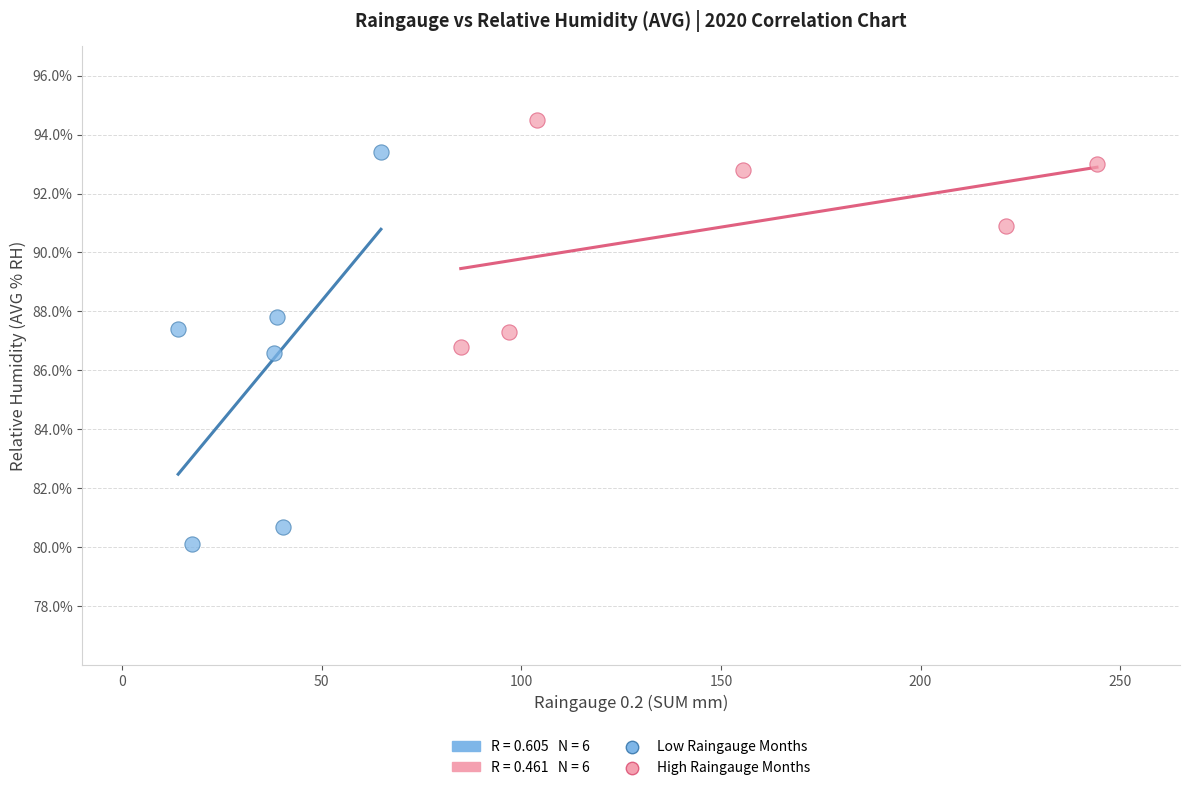

Which series reaches the maximum Y coordinate?

High Raingauge Months